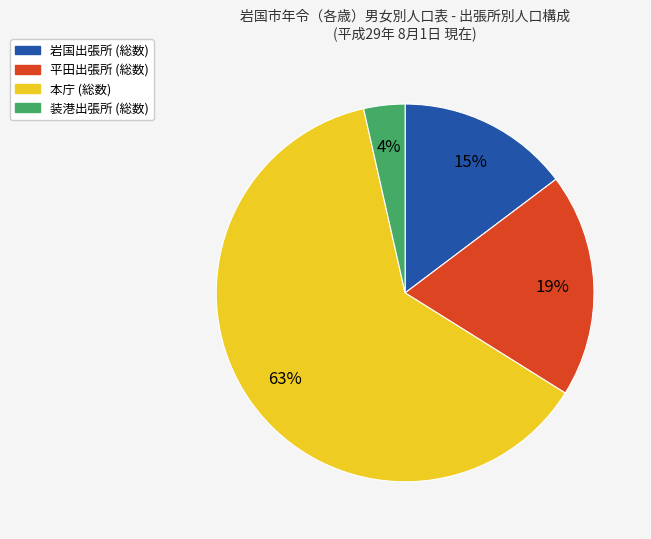

How many slices are in this pie chart?

4